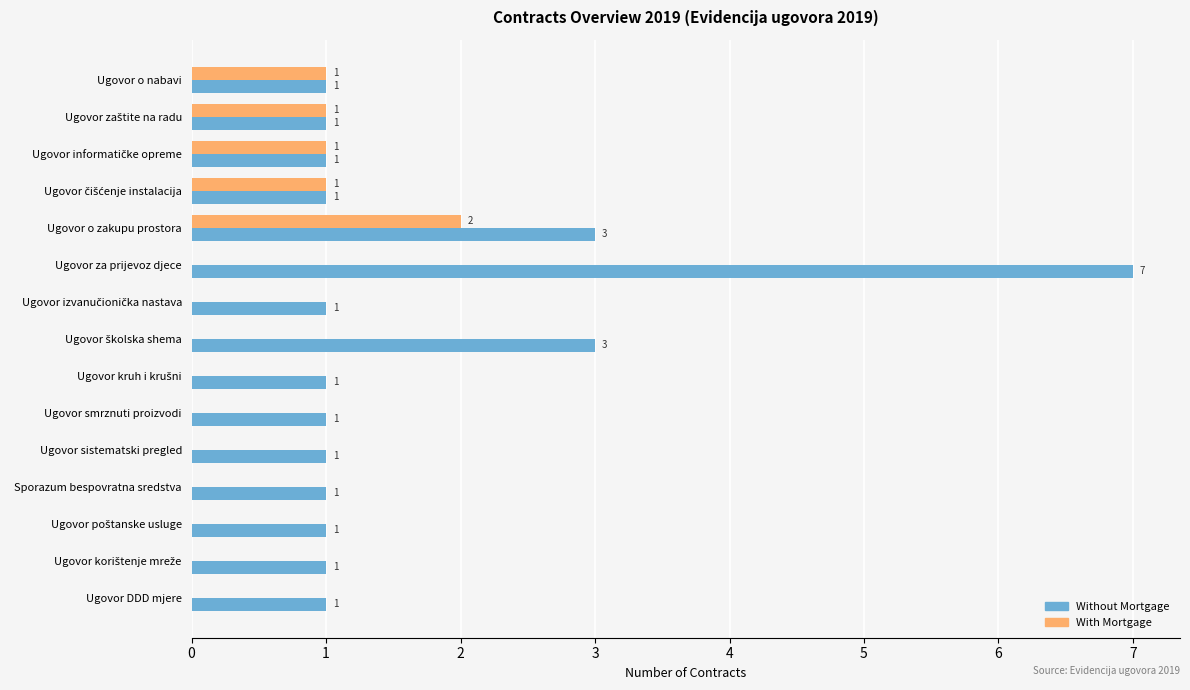

True or false: Without Mortgage has a value of 1 at Sporazum bespovratna sredstva.

True